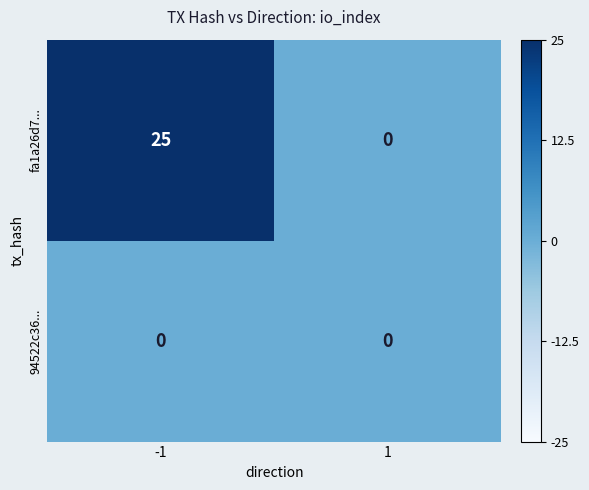

List the labels in order of fa1a26d7... value, smallest first.

1, -1